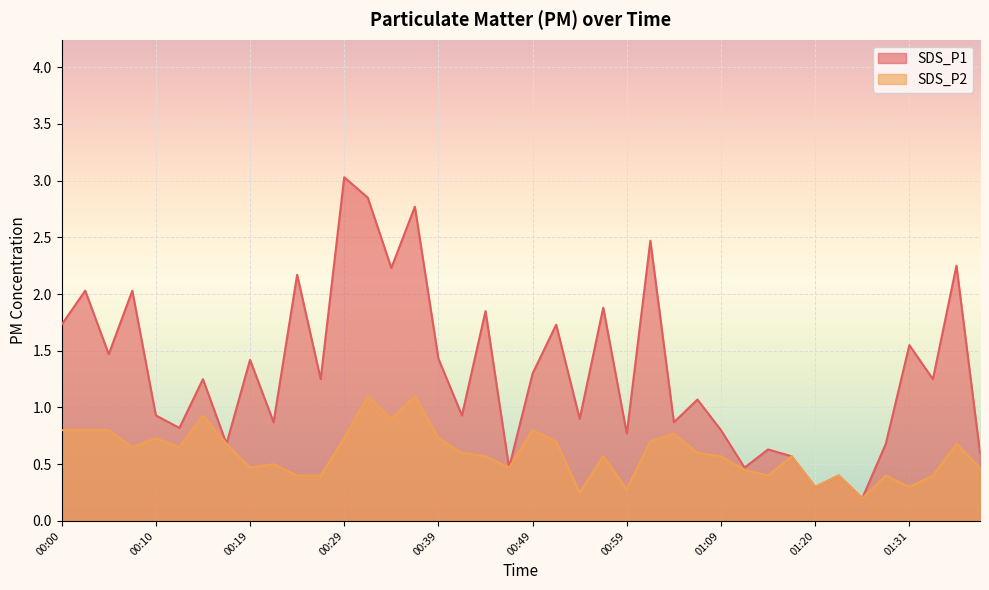

At how many categories does at least one series exceed 2?

9